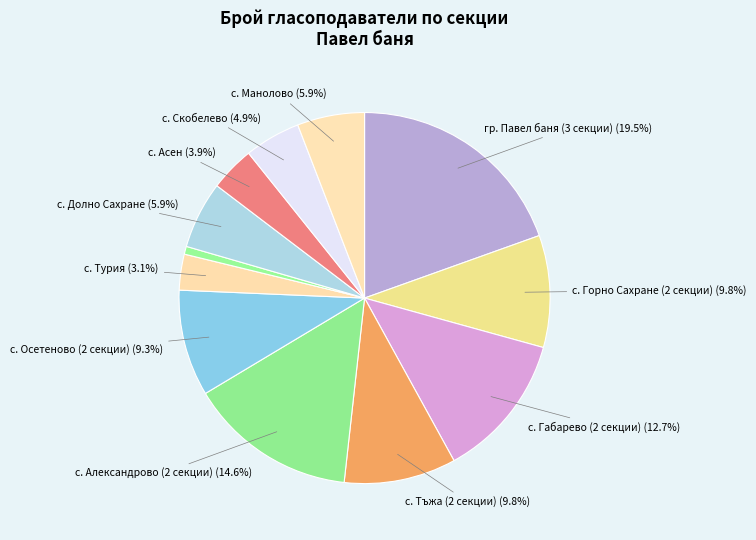

How many slices are in this pie chart?

12